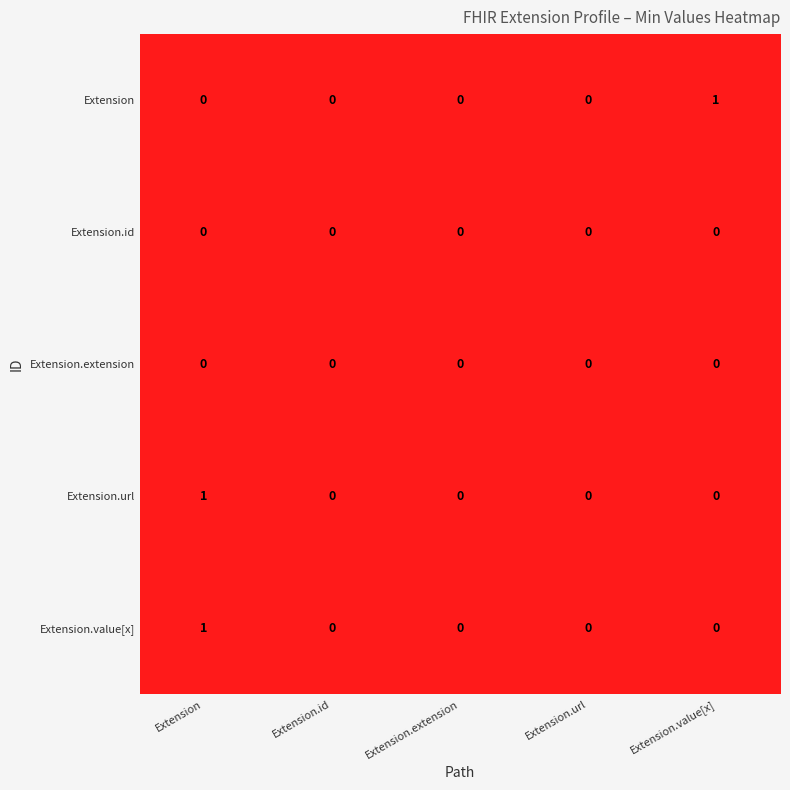

The Extension.extension series shows 0 at Extension.extension. True or false?

True